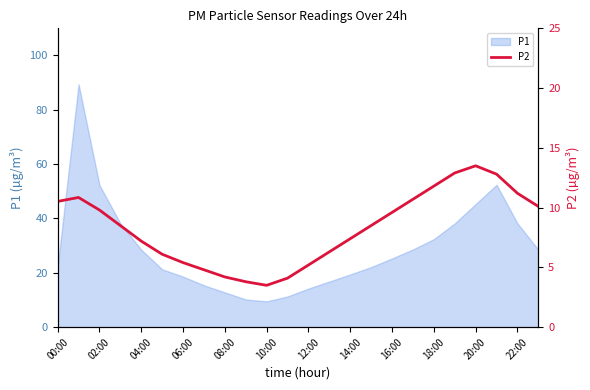

What is the minimum value for P1?

9.5